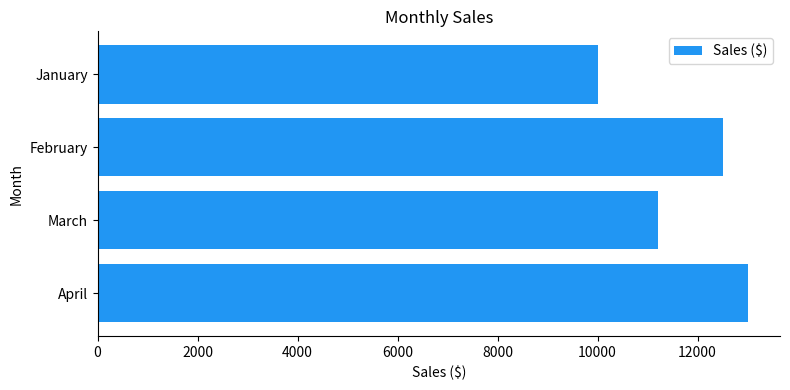

Reading top to bottom, list all the values displayed in this chart.

10000	12500	11200	13000